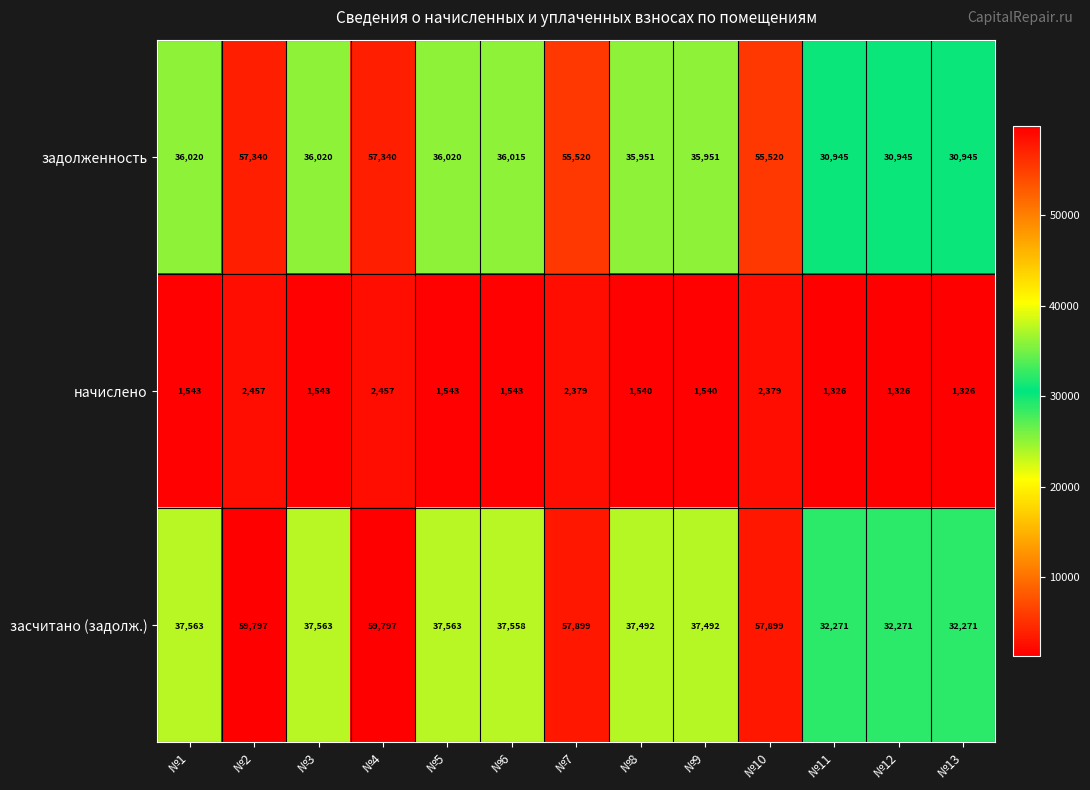

At how many categories does at least one series exceed 29152?

13